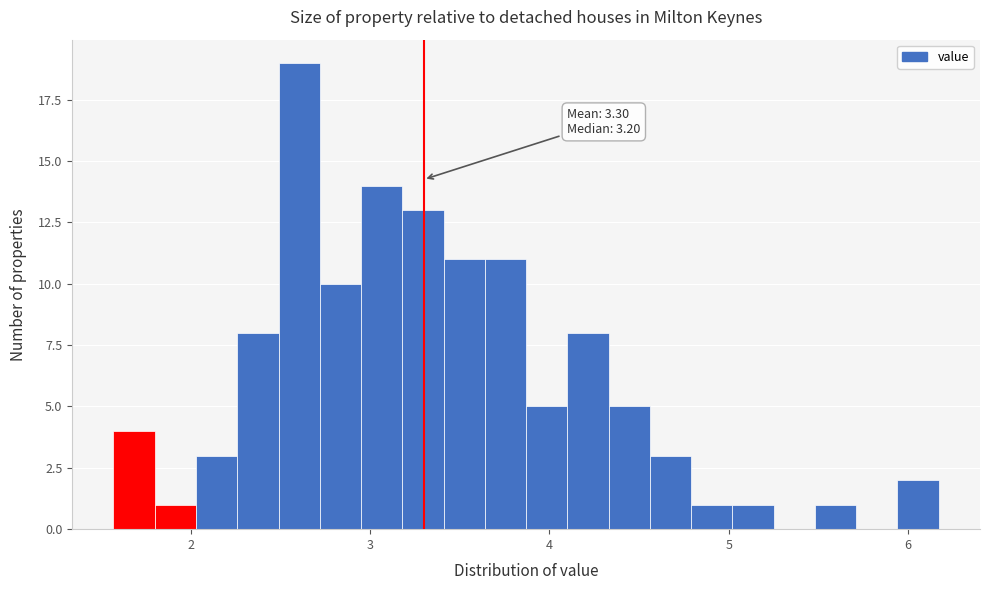

Around what value on the x-axis is the tallest bar? Give the approximate position of its centre, as read against the axis.

2.6